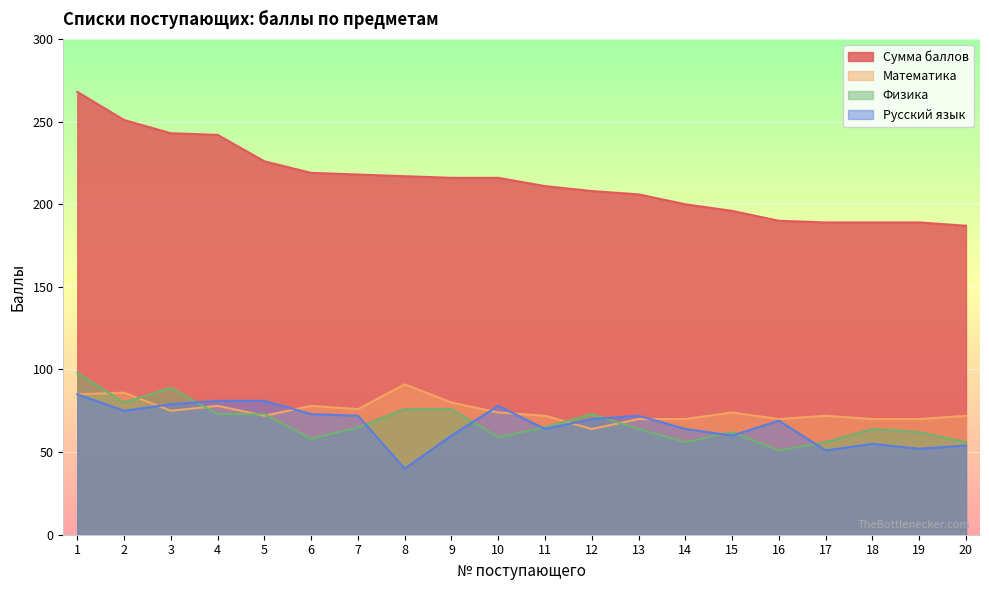

List the series in order of their peak value, highest first.

Сумма баллов, Физика, Математика, Русский язык